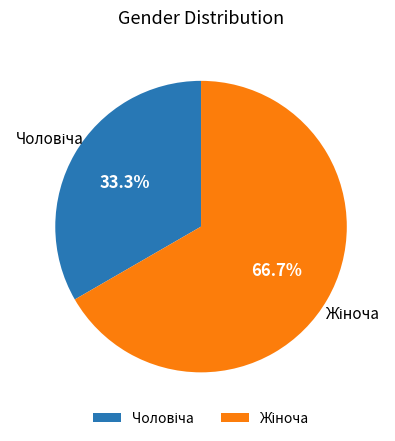

Does any single category account for the majority?

Yes